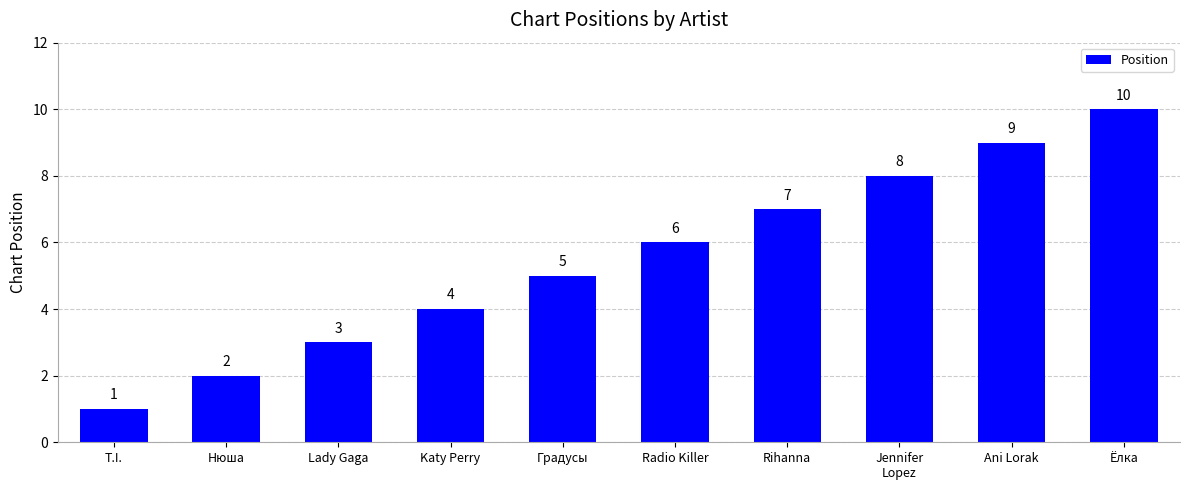

Which has a higher value, Rihanna or Jennifer
Lopez?

Jennifer
Lopez